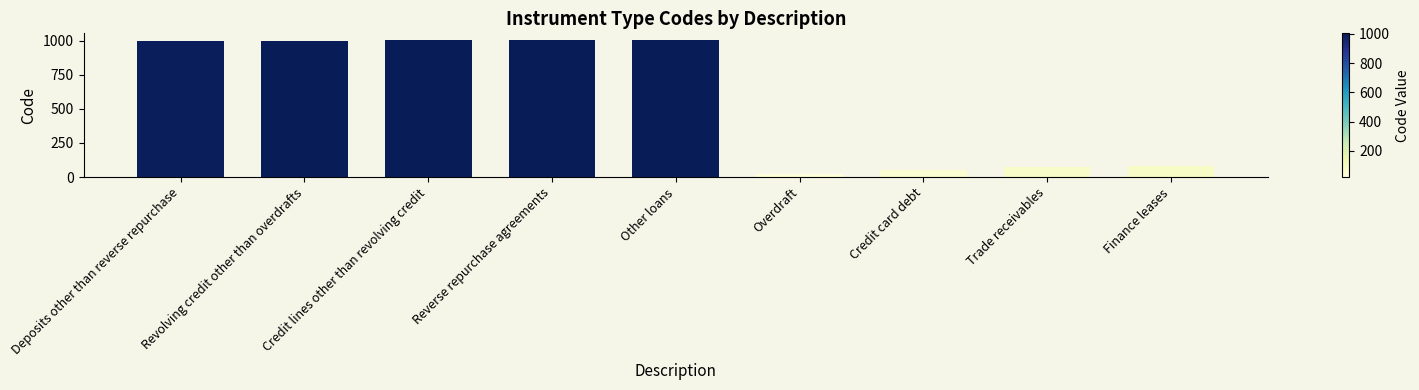

What is the change in value from Revolving credit other than overdrafts to Overdraft?

-981